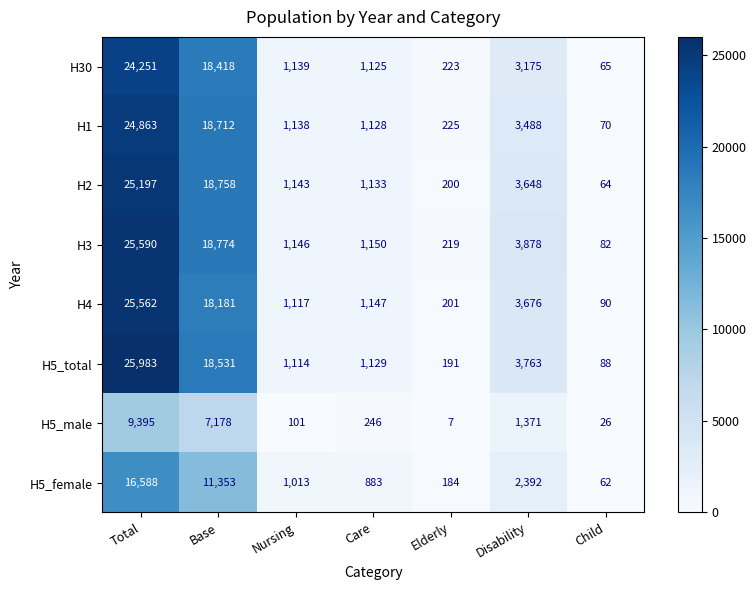

Read the H5_male value at Care.

246